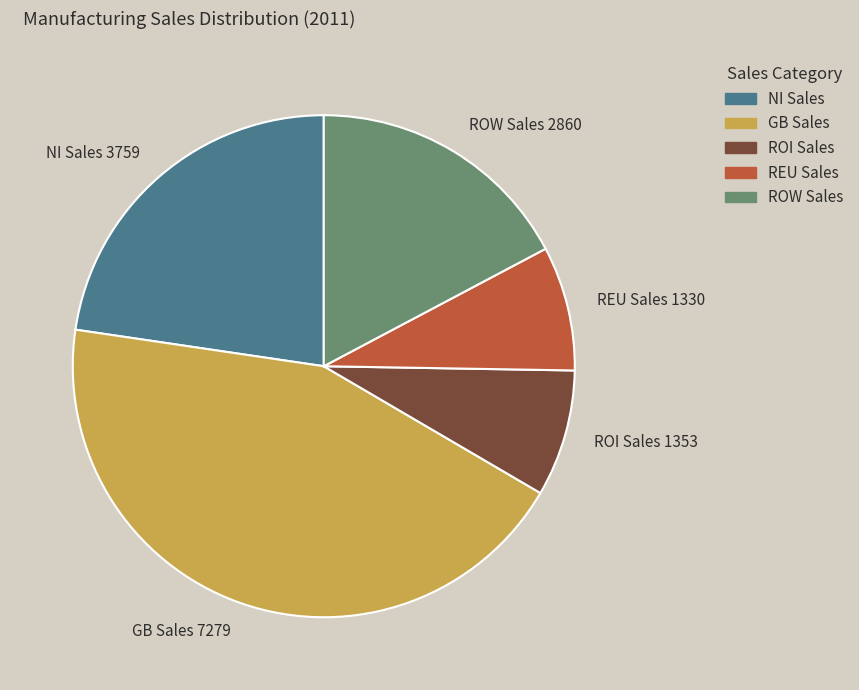

Do ROI Sales 1353 and ROW Sales 2860 together represent more than half of the pie?

No